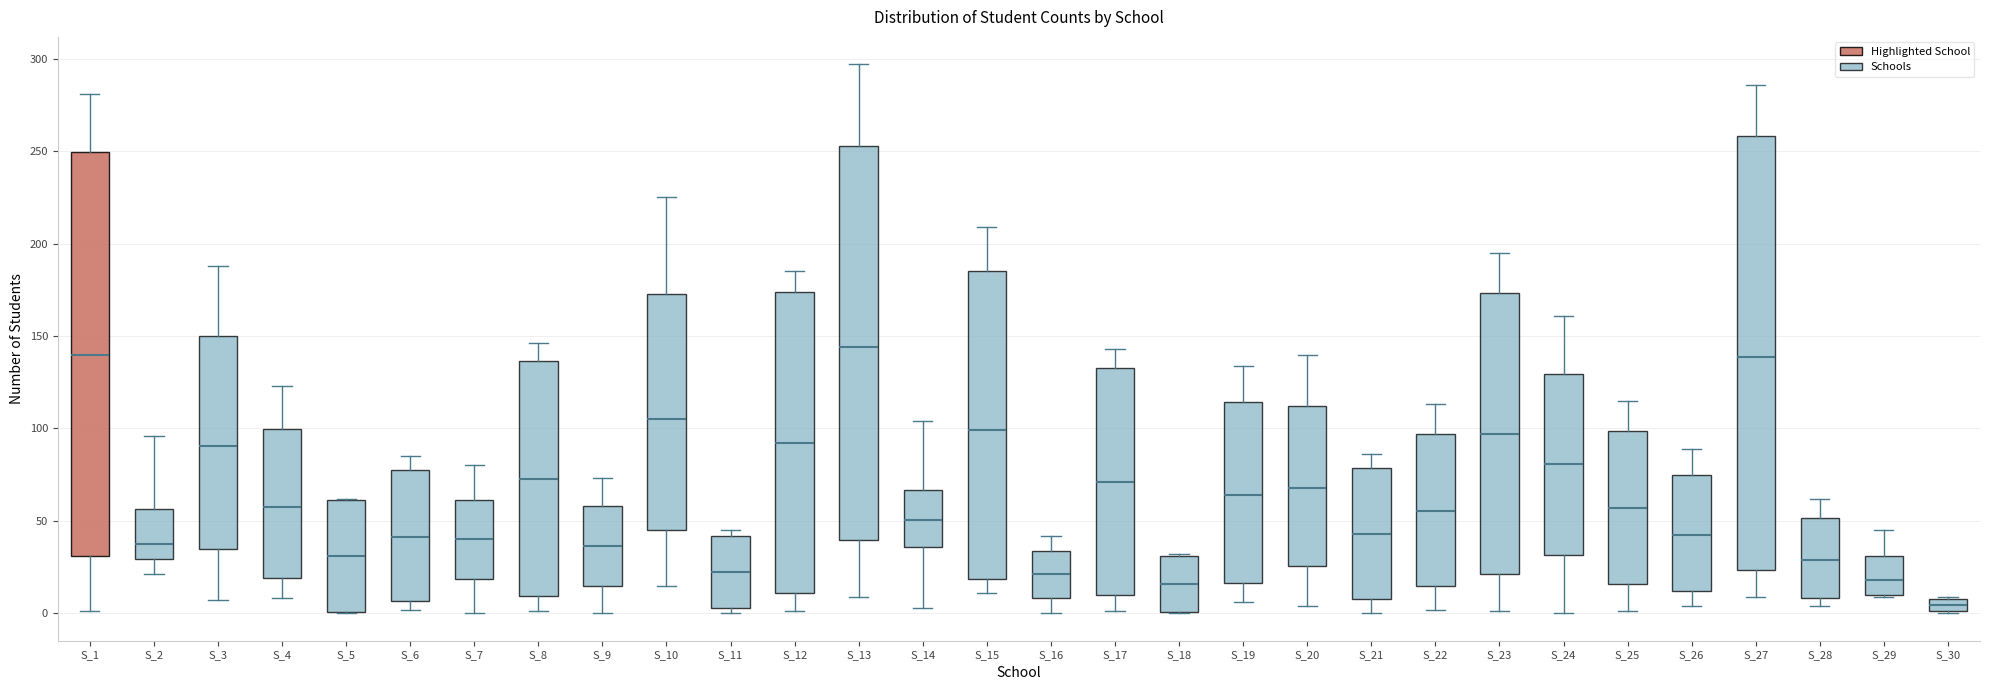

Which box is the tallest, from its lower edge to its upper edge?

S_27